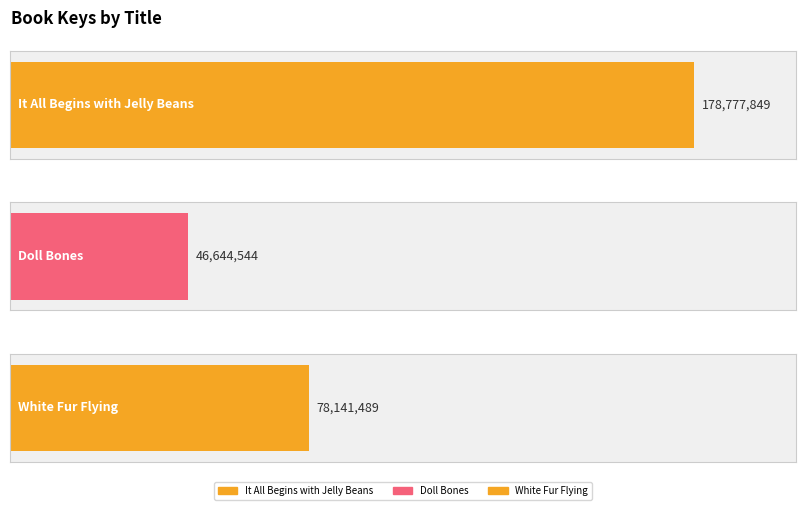

List the labels in order of value, smallest first.

Doll Bones, White Fur Flying, It All Begins with Jelly Beans